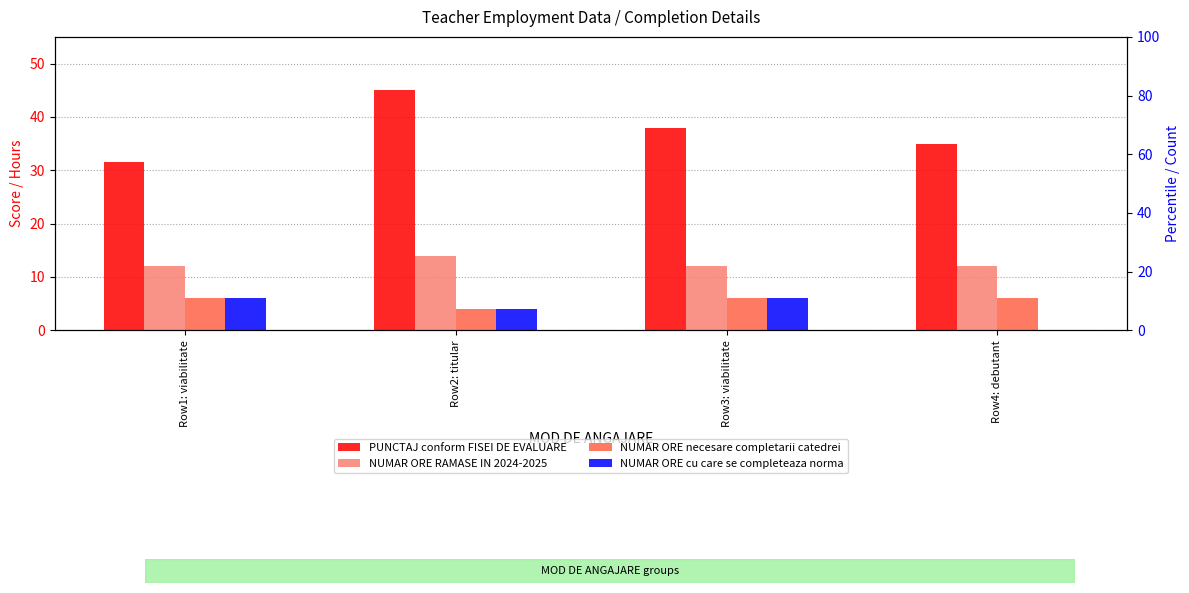

At how many categories does at least one series exceed 17?

4